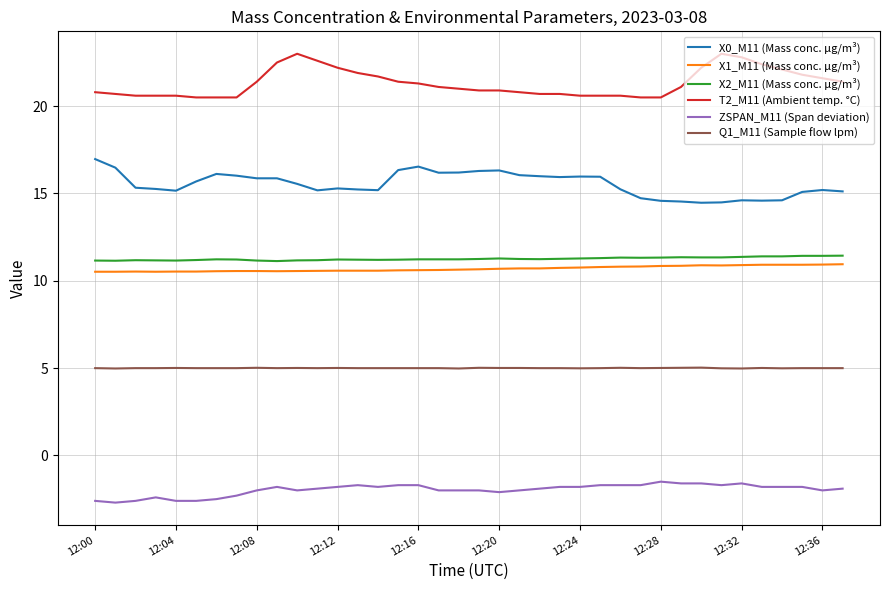

What is the greatest value displayed?

23.0